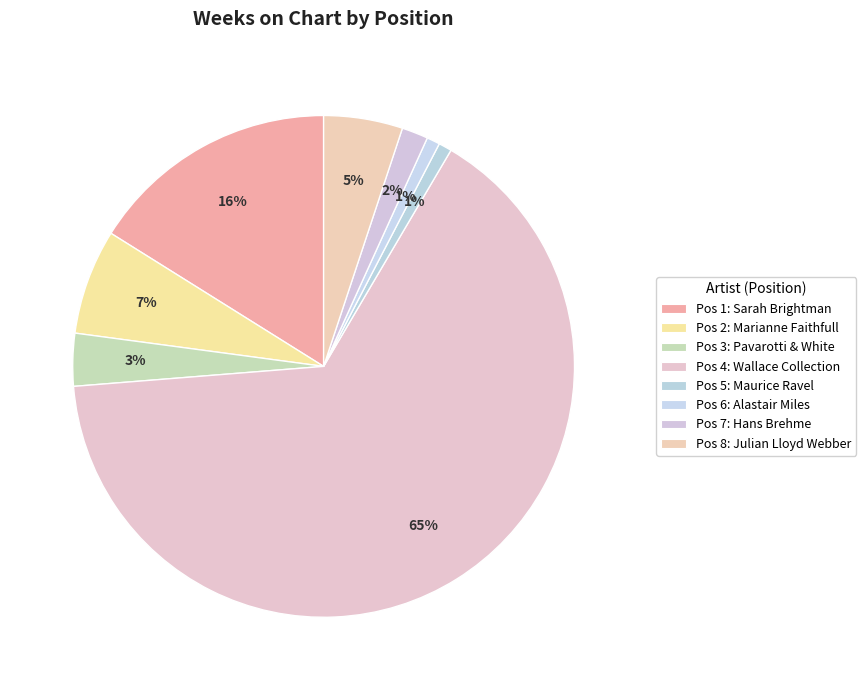

Count the number of slices in the pie.

8